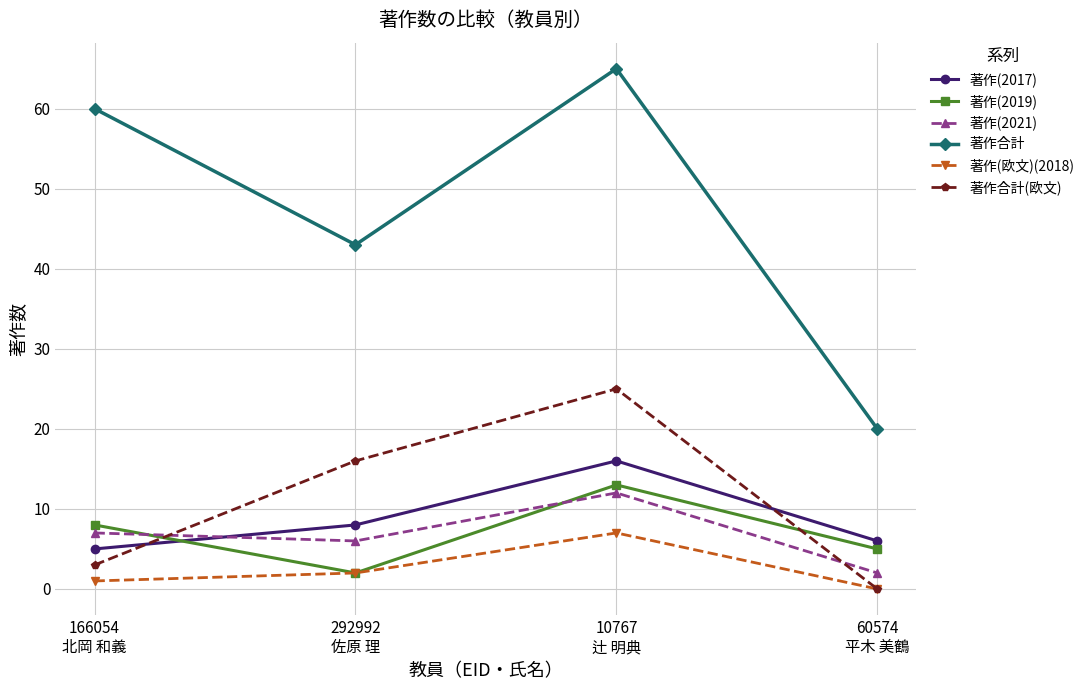

How many intersections are there between 著作合計(欧文) and 著作(2017)?

2